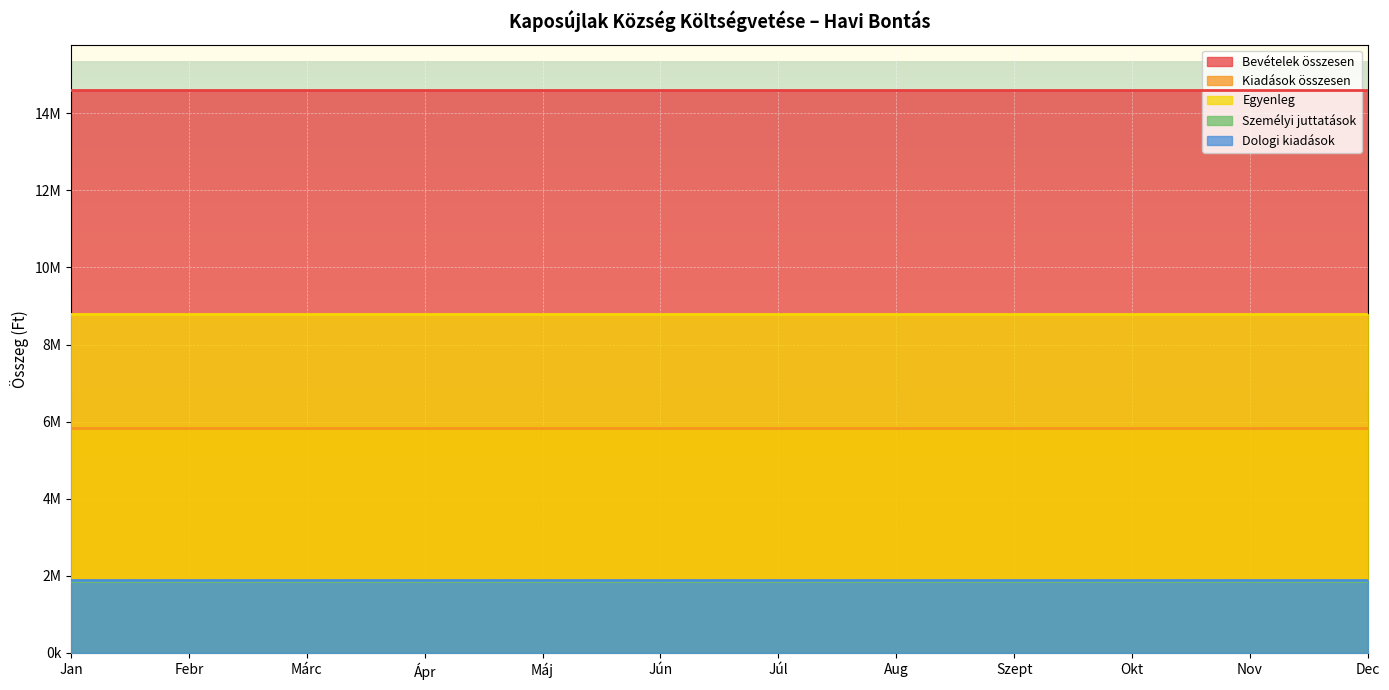

The value of Bevételek összesen at Jún is 14612610.9. True or false?

True